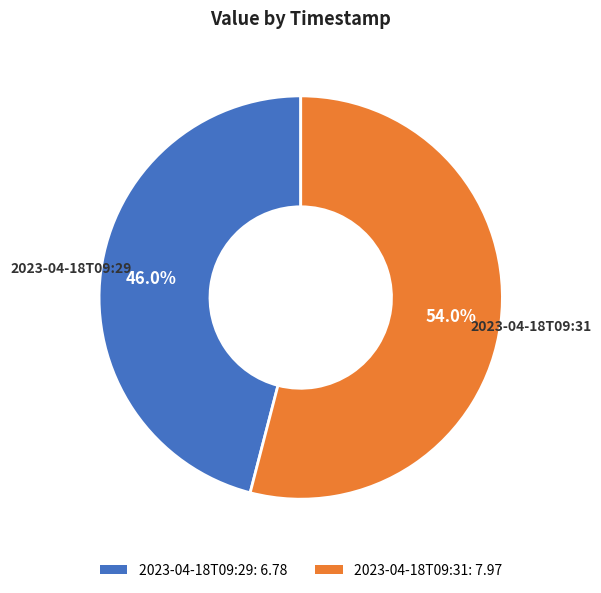

Rank the categories by value from lowest to highest.

2023-04-18T09:29, 2023-04-18T09:31